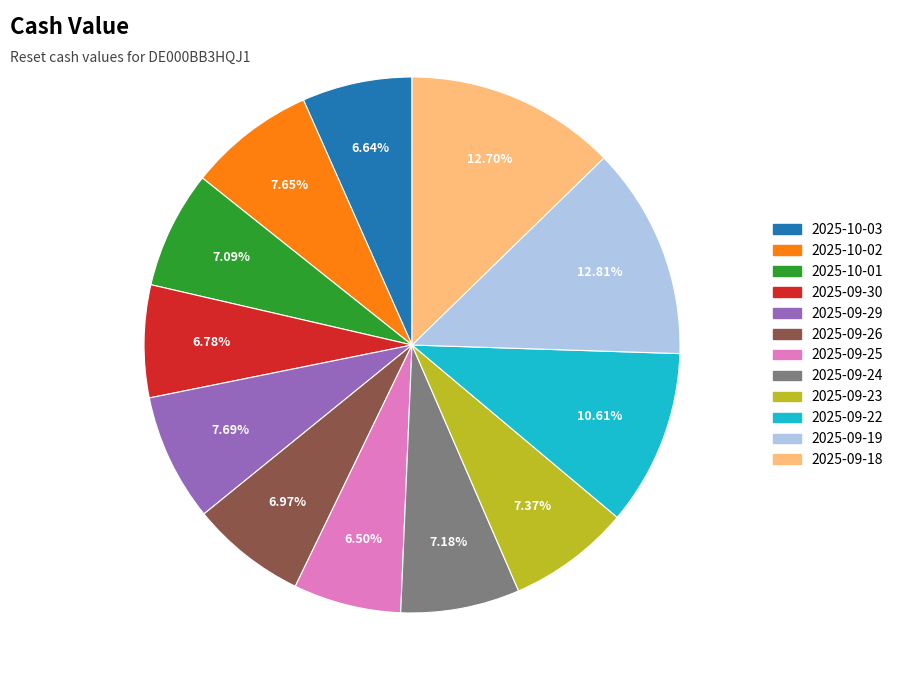

Does 2025-10-02 represent more than half of the total?

No